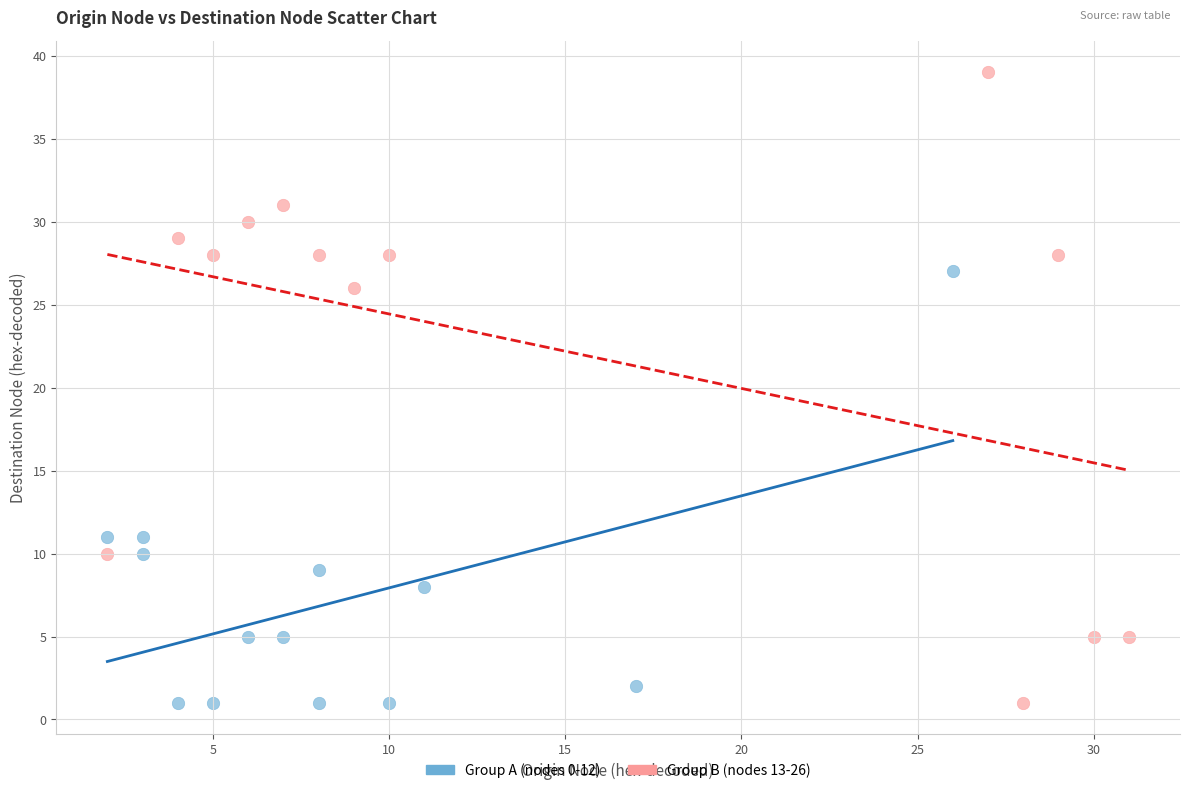

What are all the series names shown in the legend?

Group A (nodes 0-12), Group B (nodes 13-26)